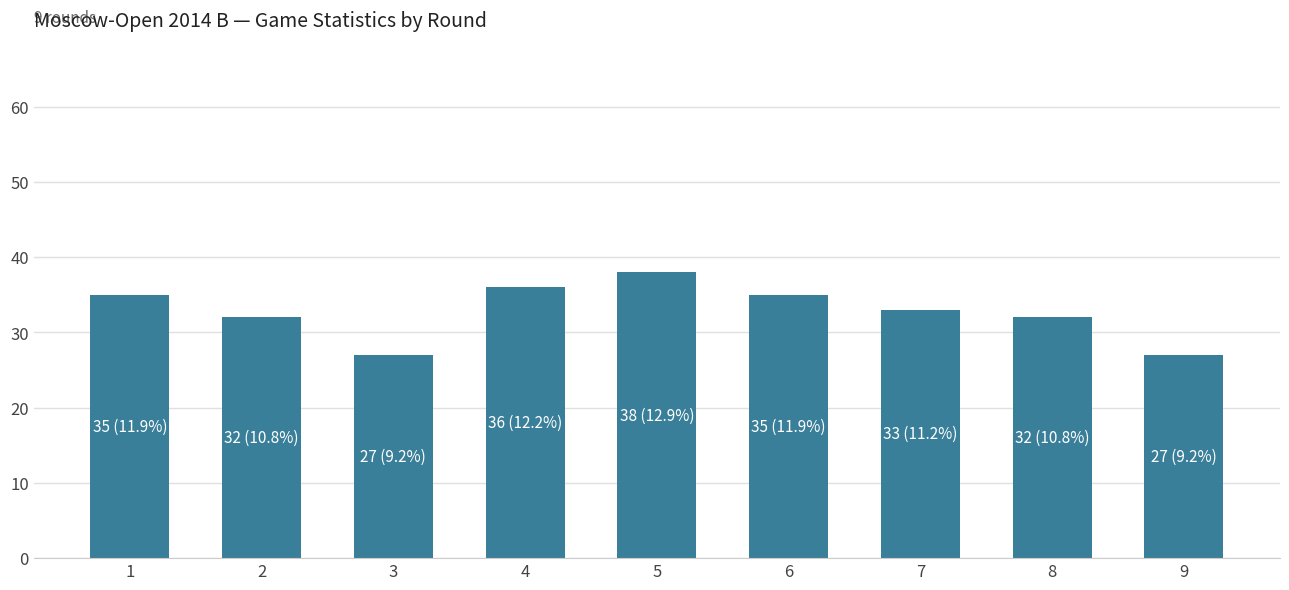

Read the value at 8.

32